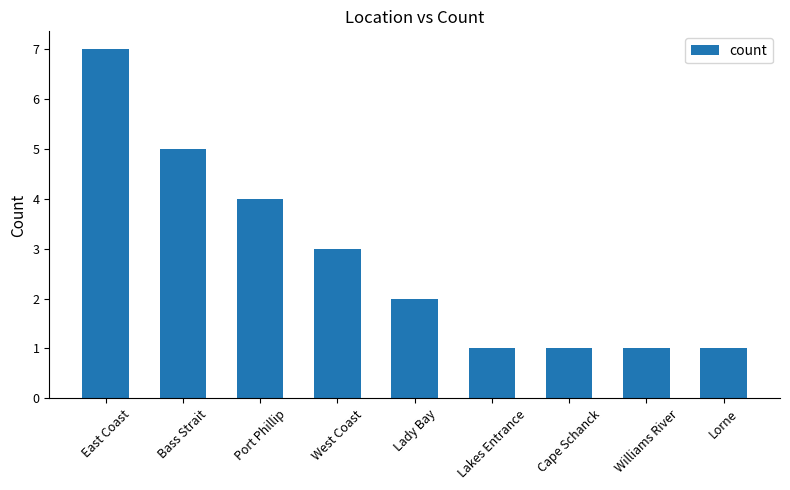

Where is the data nearest to the value 4?

Port Phillip